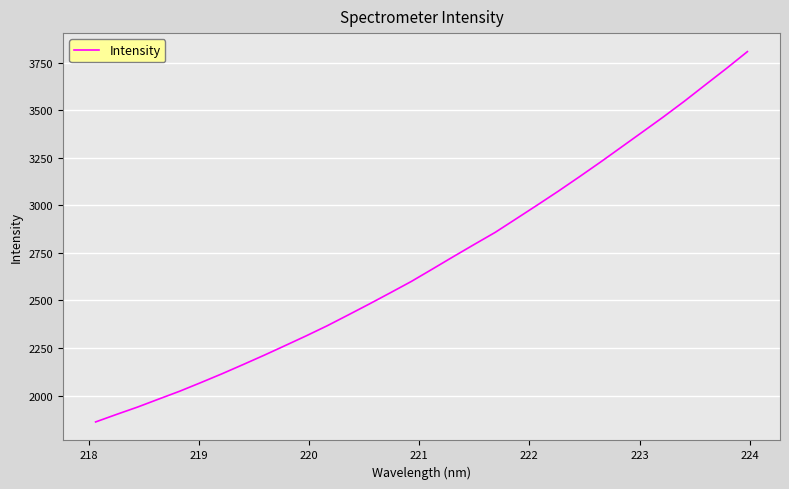

What is the minimum value shown in the chart?

1861.1